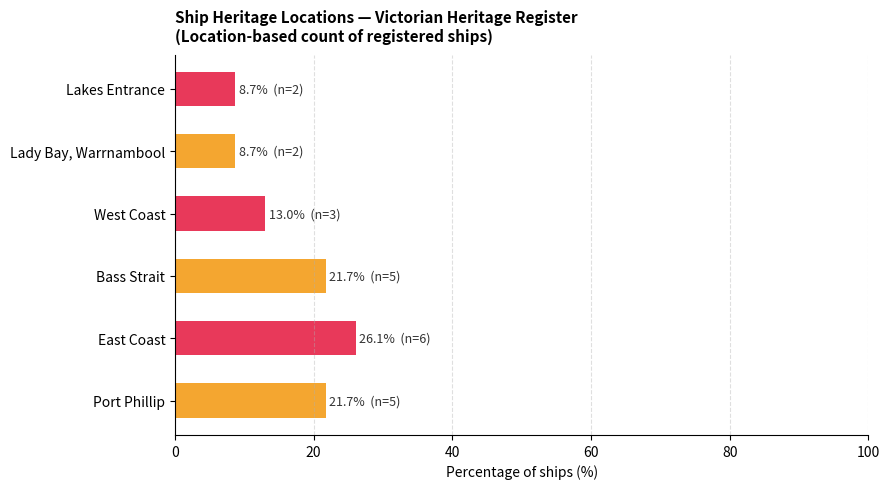

What is the sum of all values?

100.0